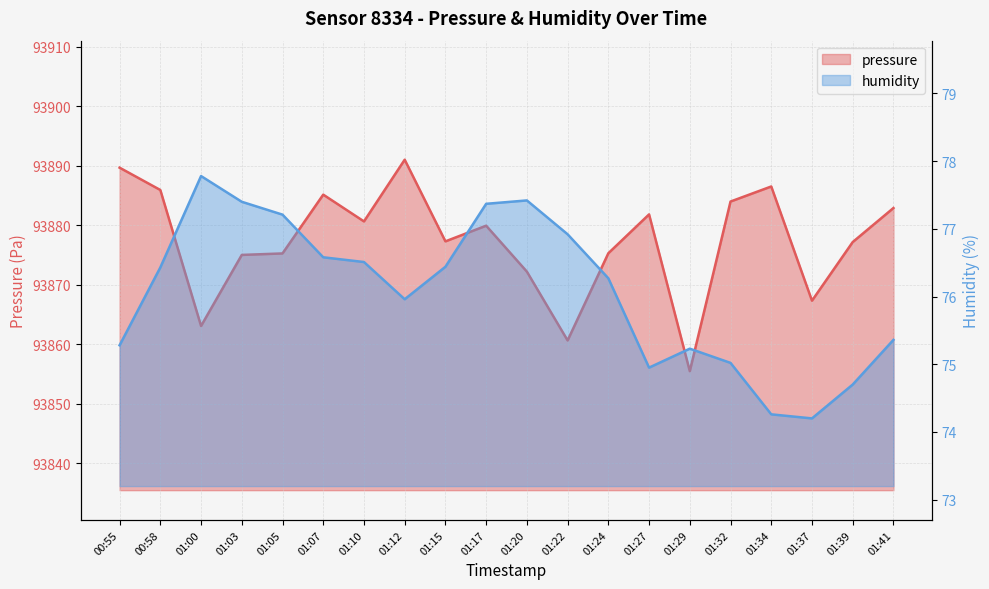

Where is pressure nearest to the value 93873?

01:20